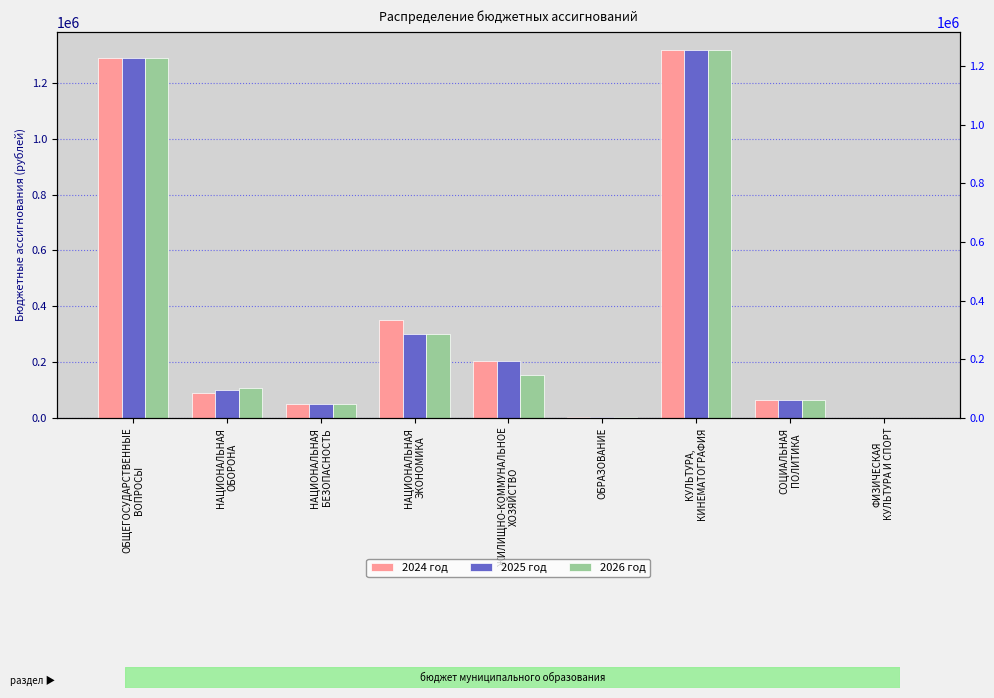

What is the sum of the 2024 год values at НАЦИОНАЛЬНАЯ
ЭКОНОМИКА and НАЦИОНАЛЬНАЯ
БЕЗОПАСНОСТЬ?

399810